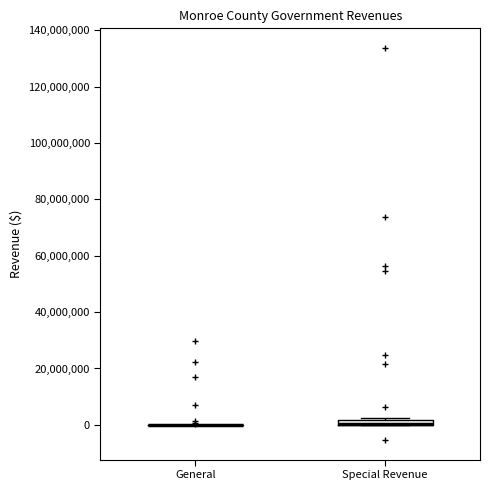

Where is the lower edge of the box for Special Revenue on the y-axis? The values are not printed on the chart, so give them approximately, as read against the axis.

0